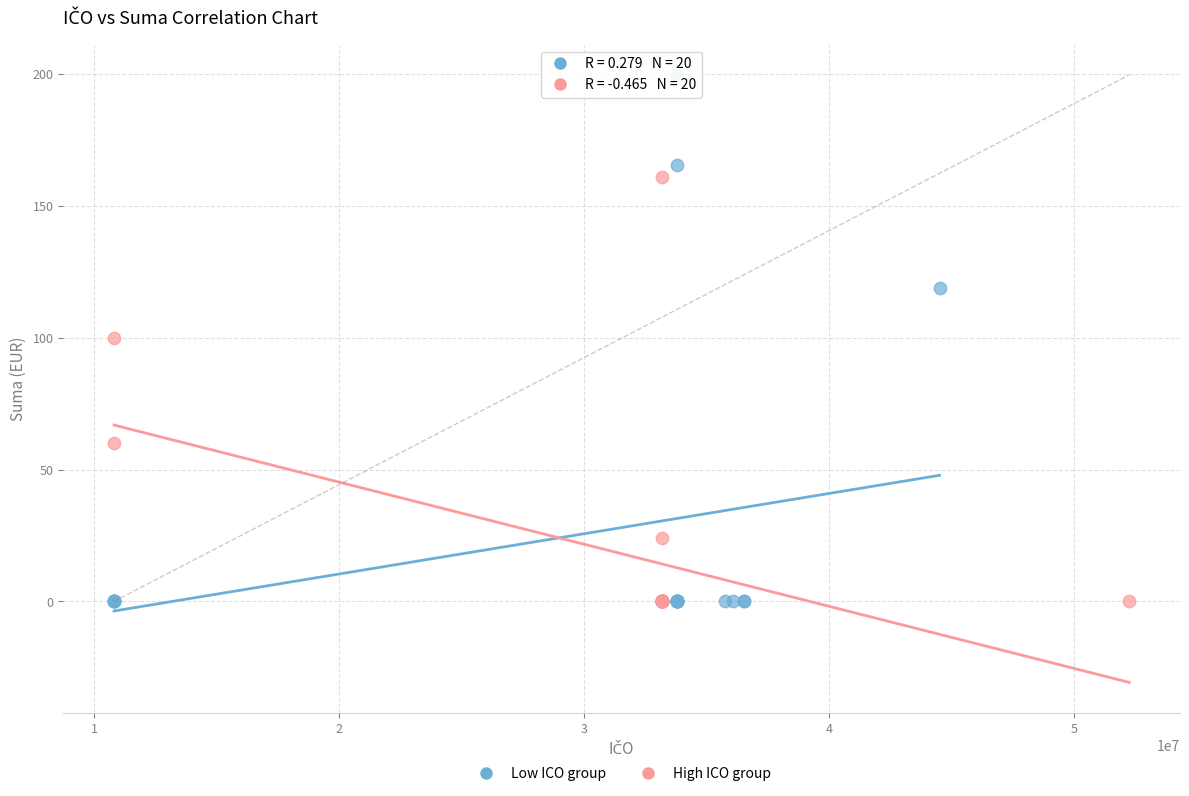

Which series contains the highest Y value?

Low ICO group